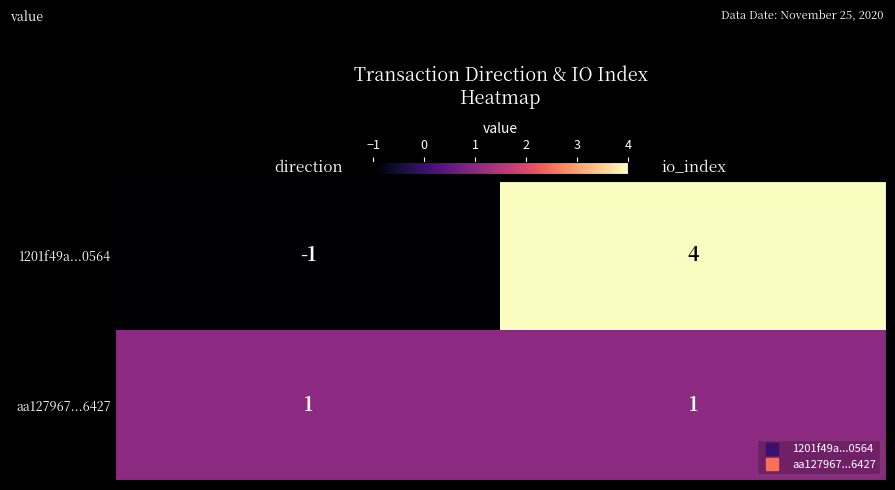

Count the number of data series in this chart.

2